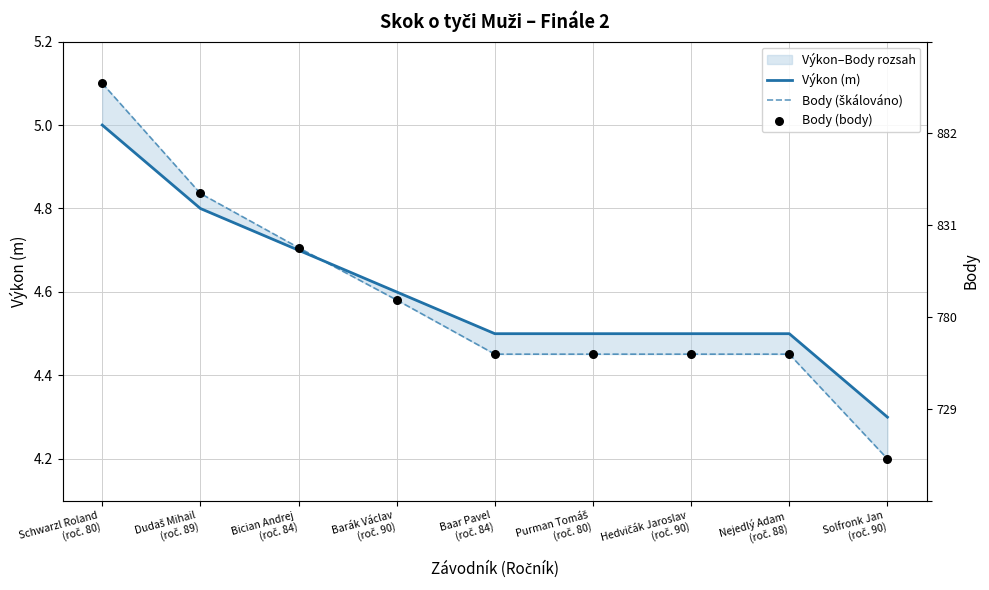

At how many categories does at least one series exceed 4?

9